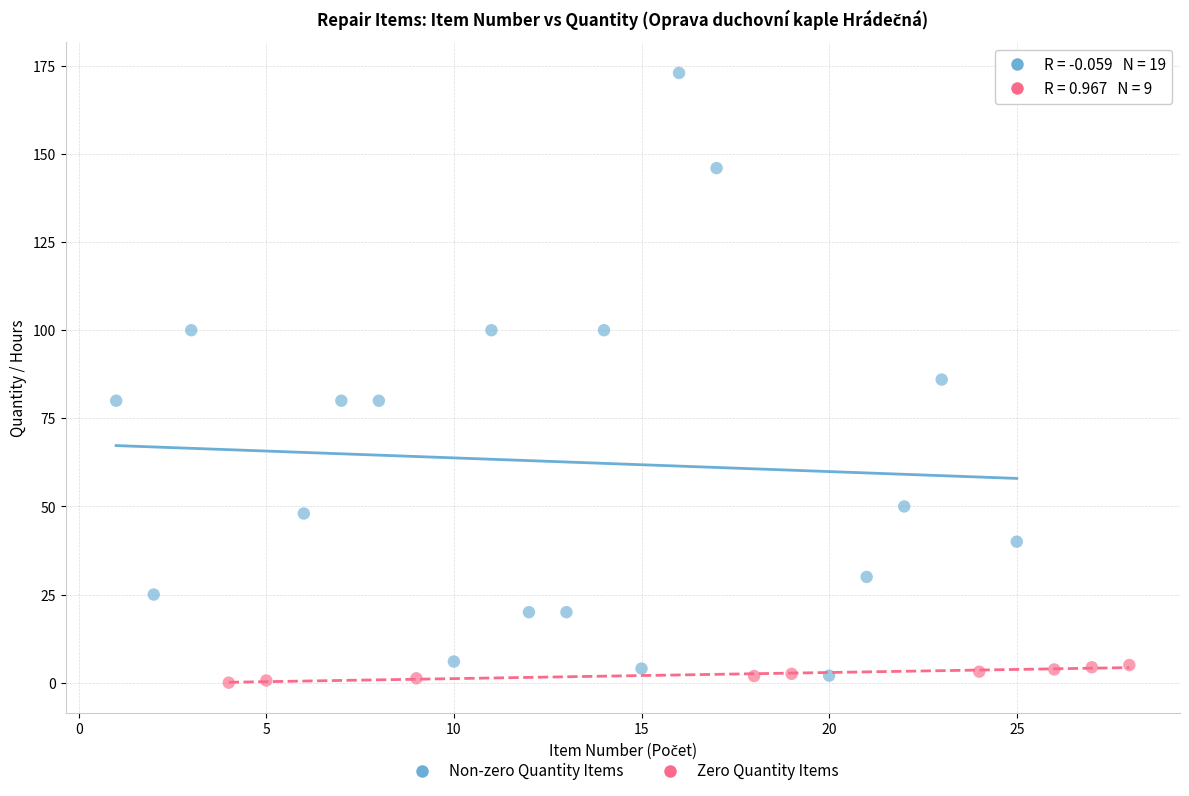

Which series has the widest spread of Y values?

Non-zero Quantity Items